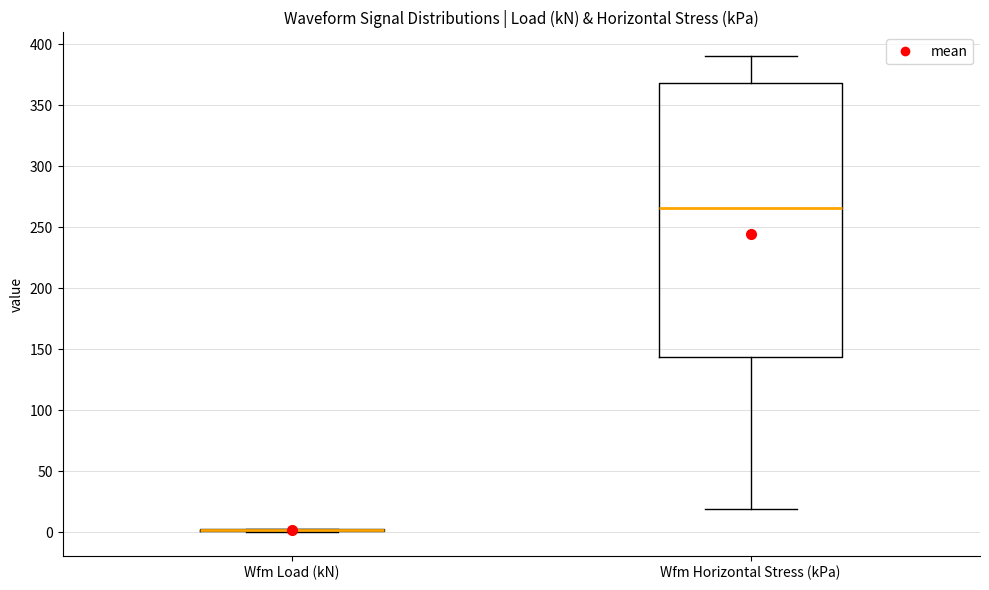

Reading left to right, transcribe this box plot: for each box, give where its median line is, the range the box spans, and where its two whiskers end, as read against the y-axis. The values are not printed on the chart, so give them approximately, as read against the axis.

Wfm Load (kN): box collapsed to a line at 0, whiskers 0 to 5
Wfm Horizontal Stress (kPa): median 265, box 145 to 370, whiskers 20 to 390